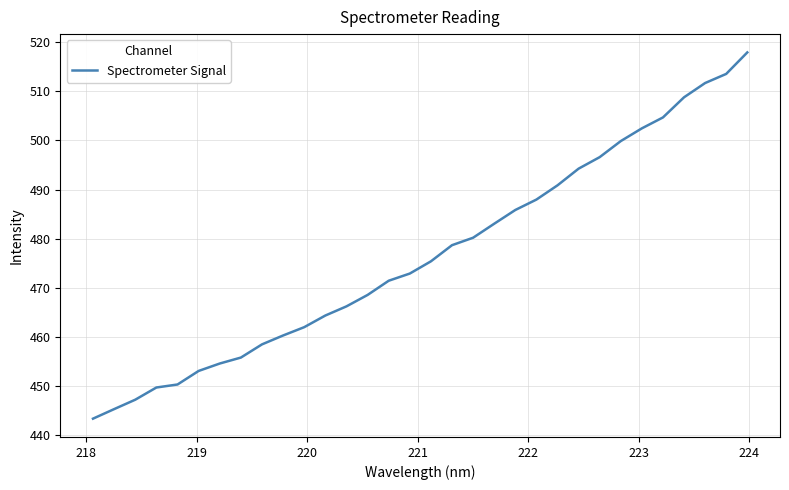

What is the greatest value displayed?

517.9